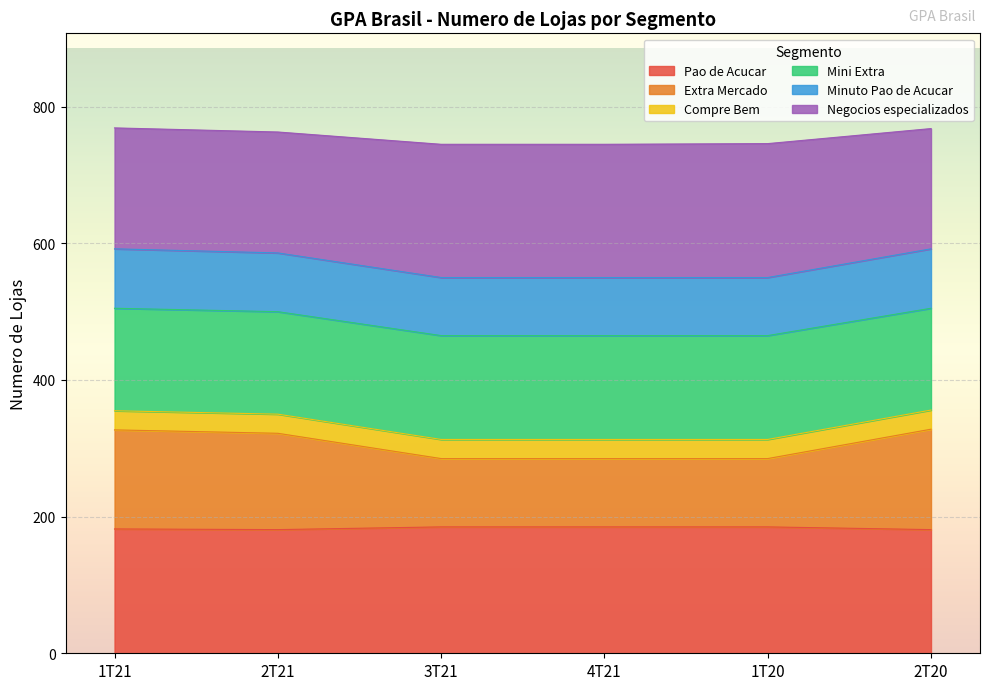

What is the lowest value of the Pao de Acucar series?

181